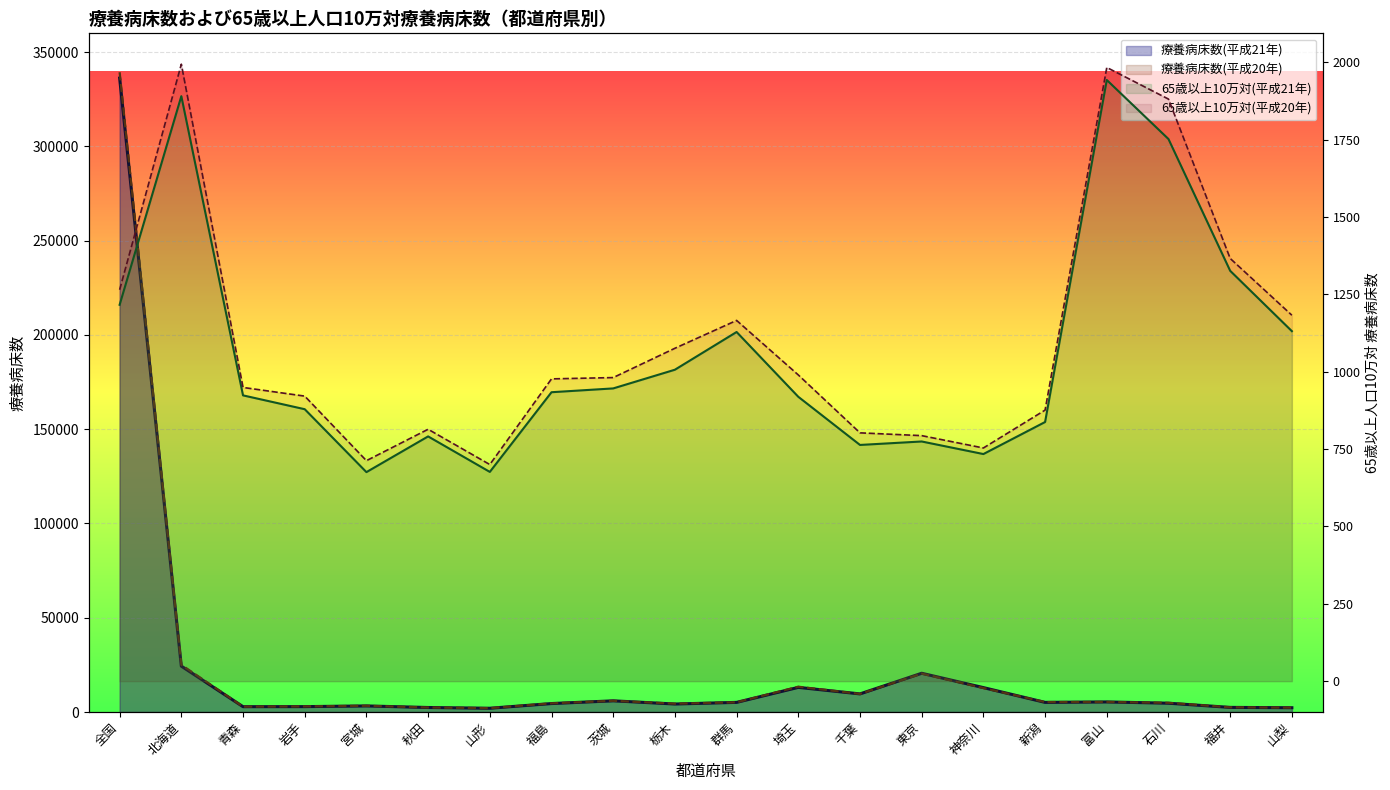

At which label is 療養病床数(平成20年) closest to 170703?

北海道